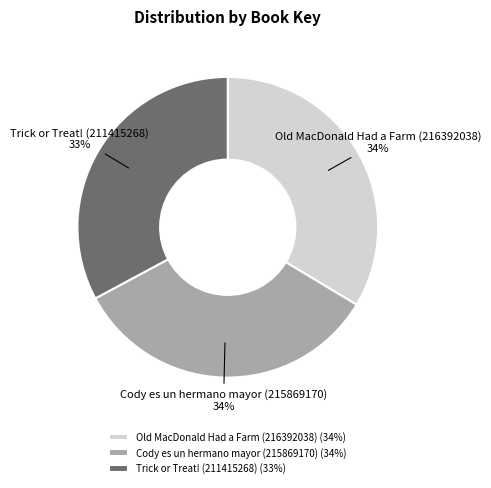

How many segments does this pie chart have?

3